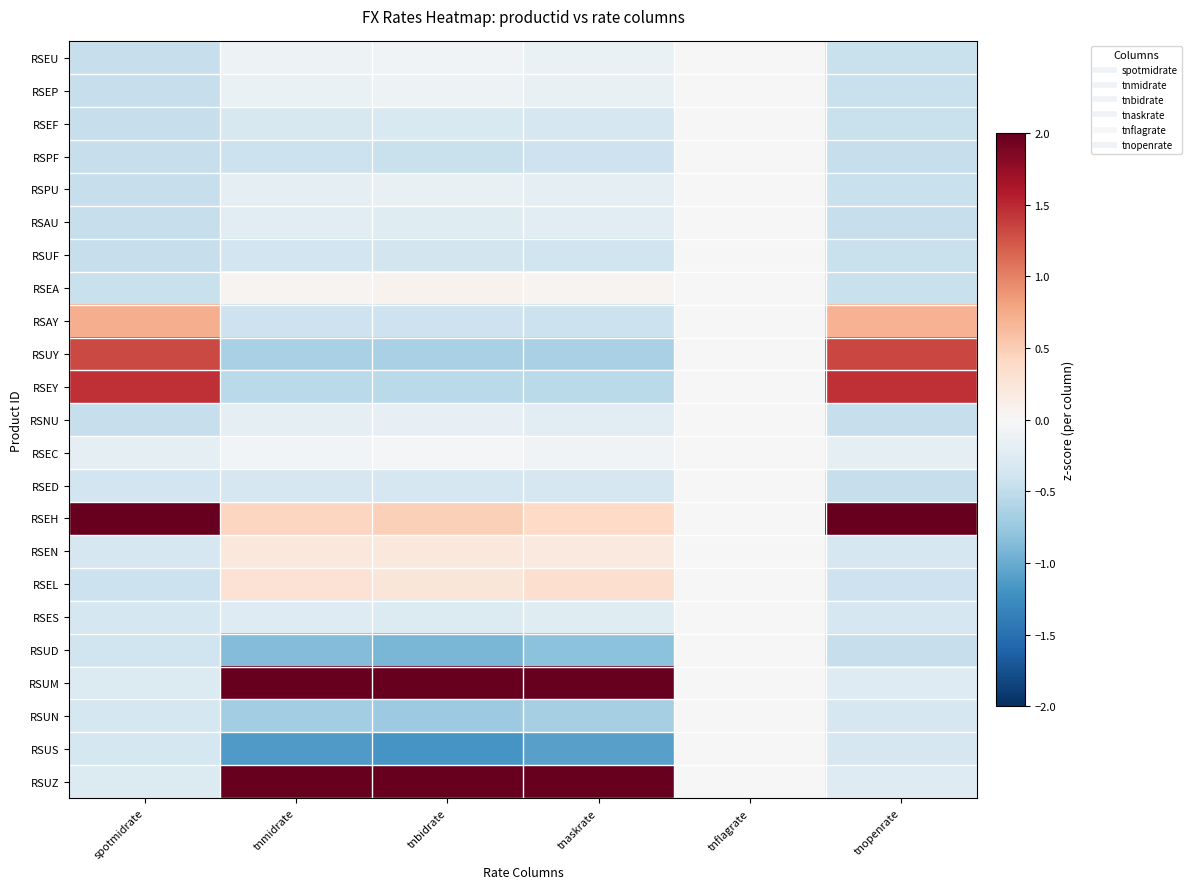

At which category is the sum across all series the highest?

tnflagrate